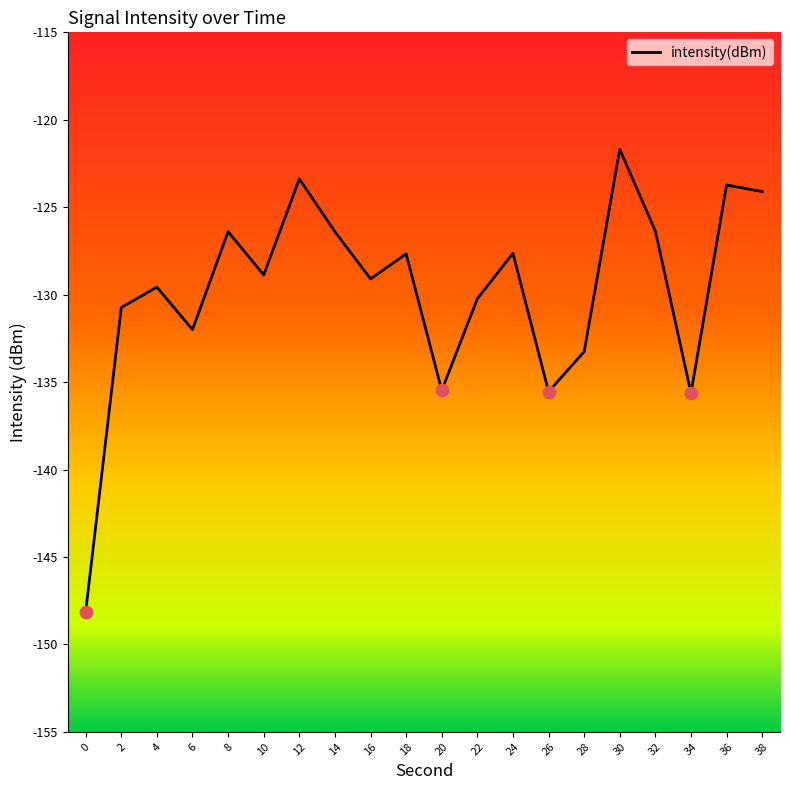

Which has a higher value, 38 or 30?

30